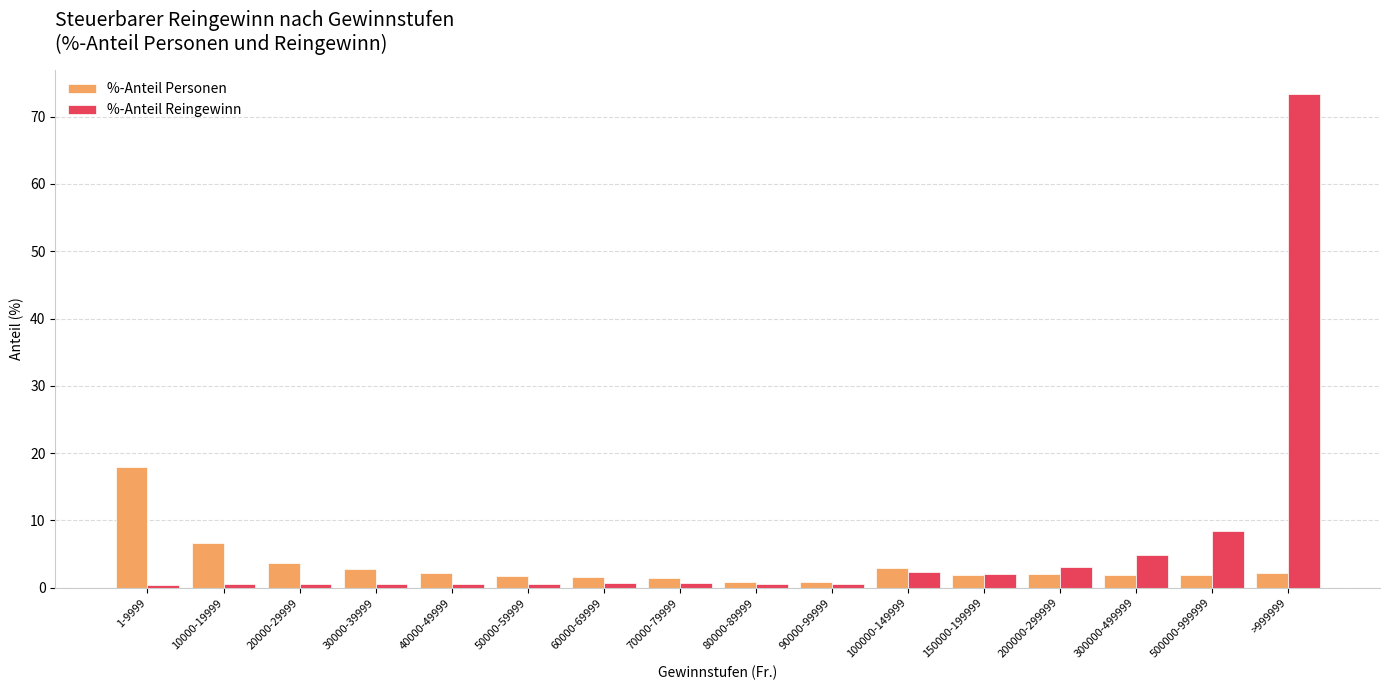

What is the minimum value for %-Anteil Reingewinn?

0.4